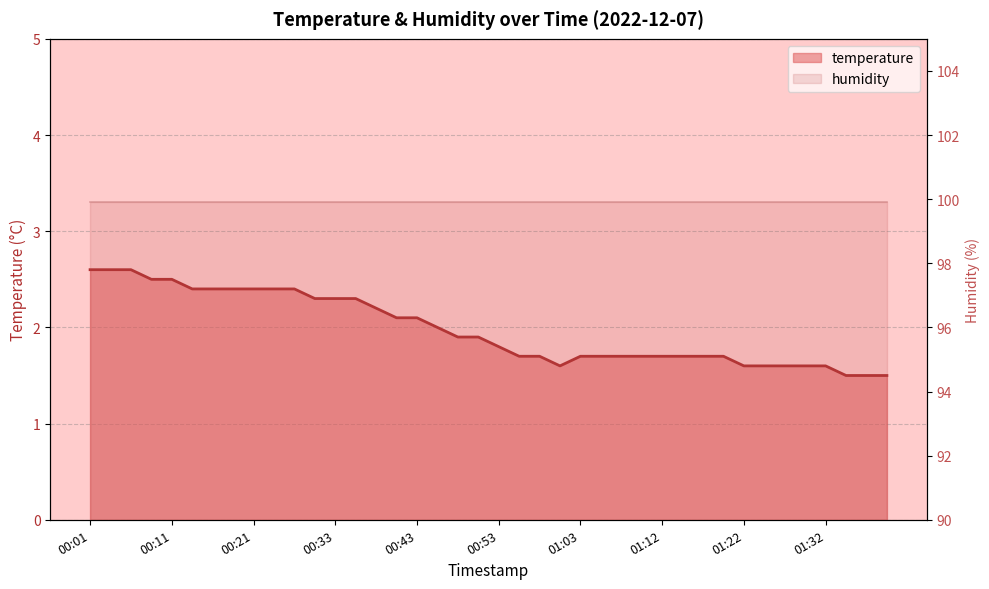

Reading left to right, what are all the values shown in this chart?

2.6	2.6	2.6	2.5	2.5	2.4	2.4	2.4	2.4	2.4	2.4	2.3	2.3	2.3	2.2	2.1	2.1	2.0	1.9	1.9	1.8	1.7	1.7	1.6	1.7	1.7	1.7	1.7	1.7	1.7	1.7	1.7	1.6	1.6	1.6	1.6	1.6	1.5	1.5	1.5